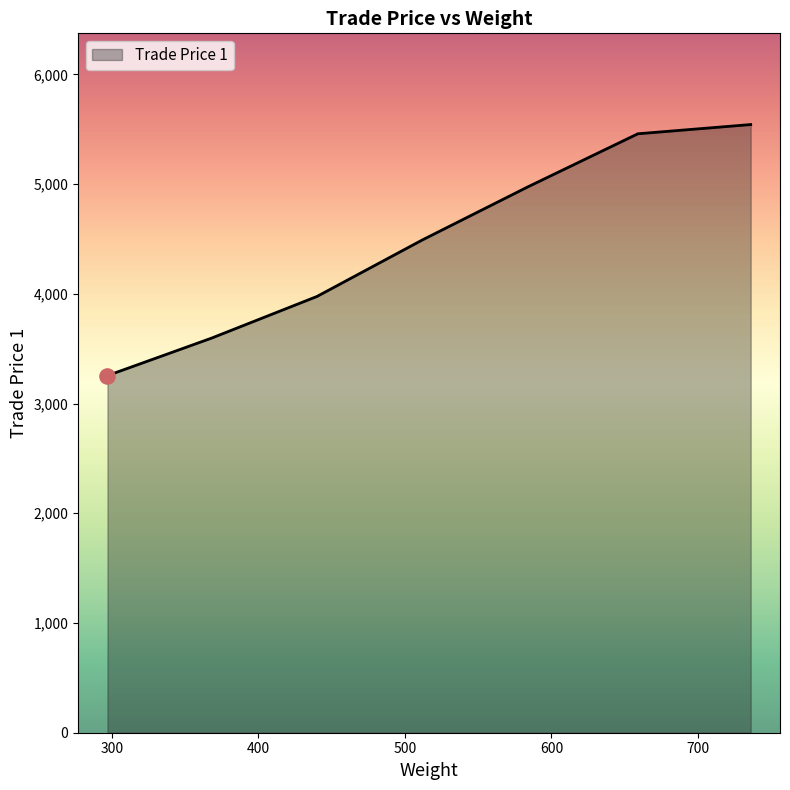

What is the minimum value shown in the chart?

3255.0